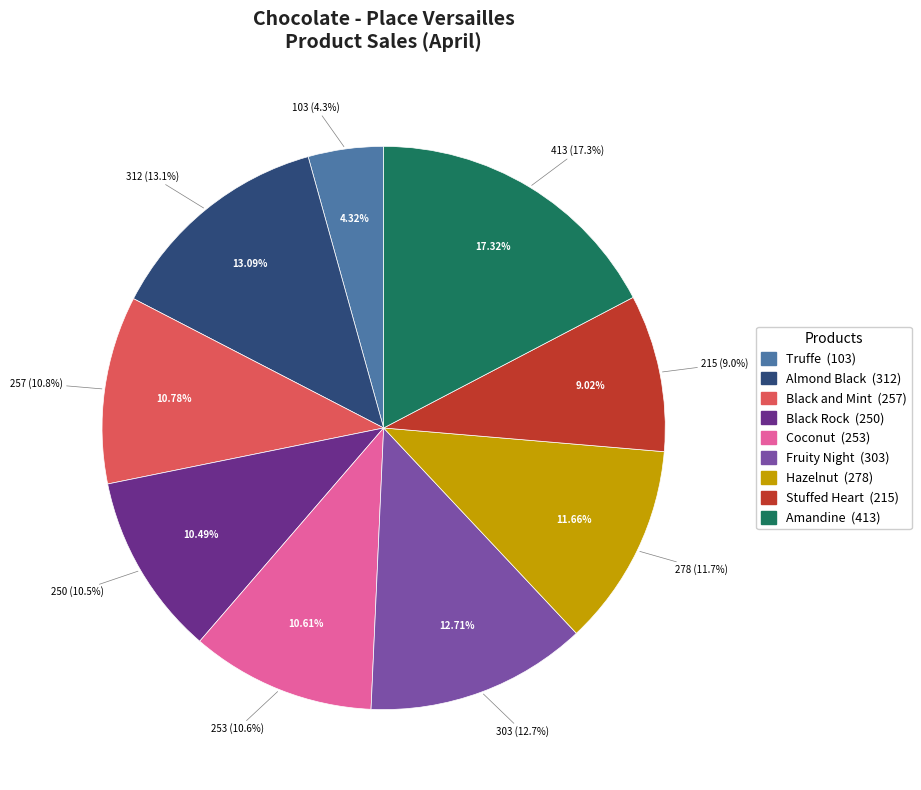

Approximately how many times larger is the value at Amandine compared to Black and Mint?

1.6